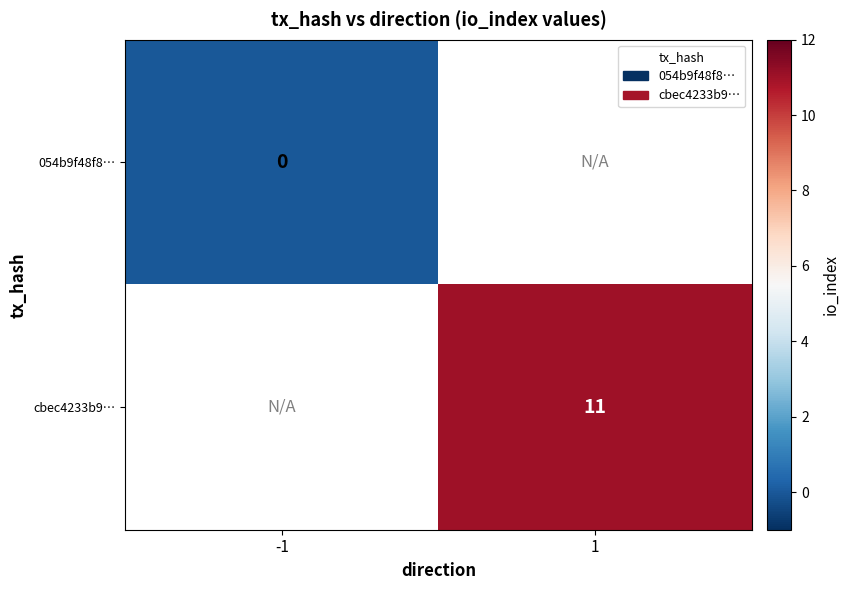

Is it true that cbec4233b9… equals 11 at 1?

True